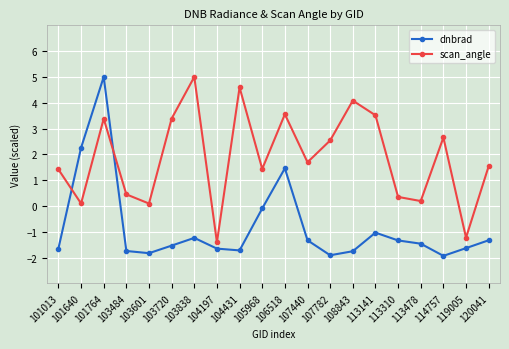

How many values in scan_angle are above zero?

18